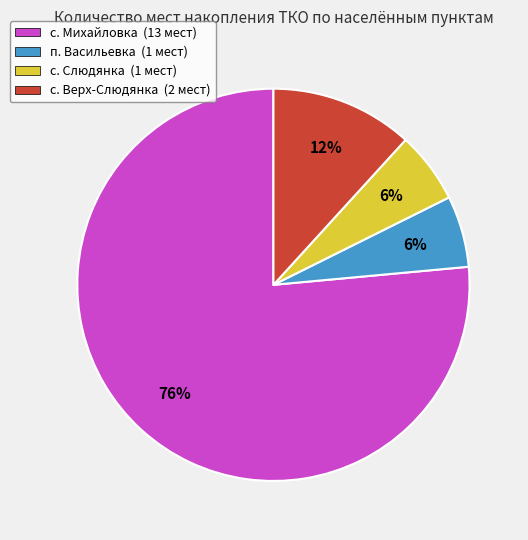

The с. Михайловка slice represents 82% of the pie. True or false?

False